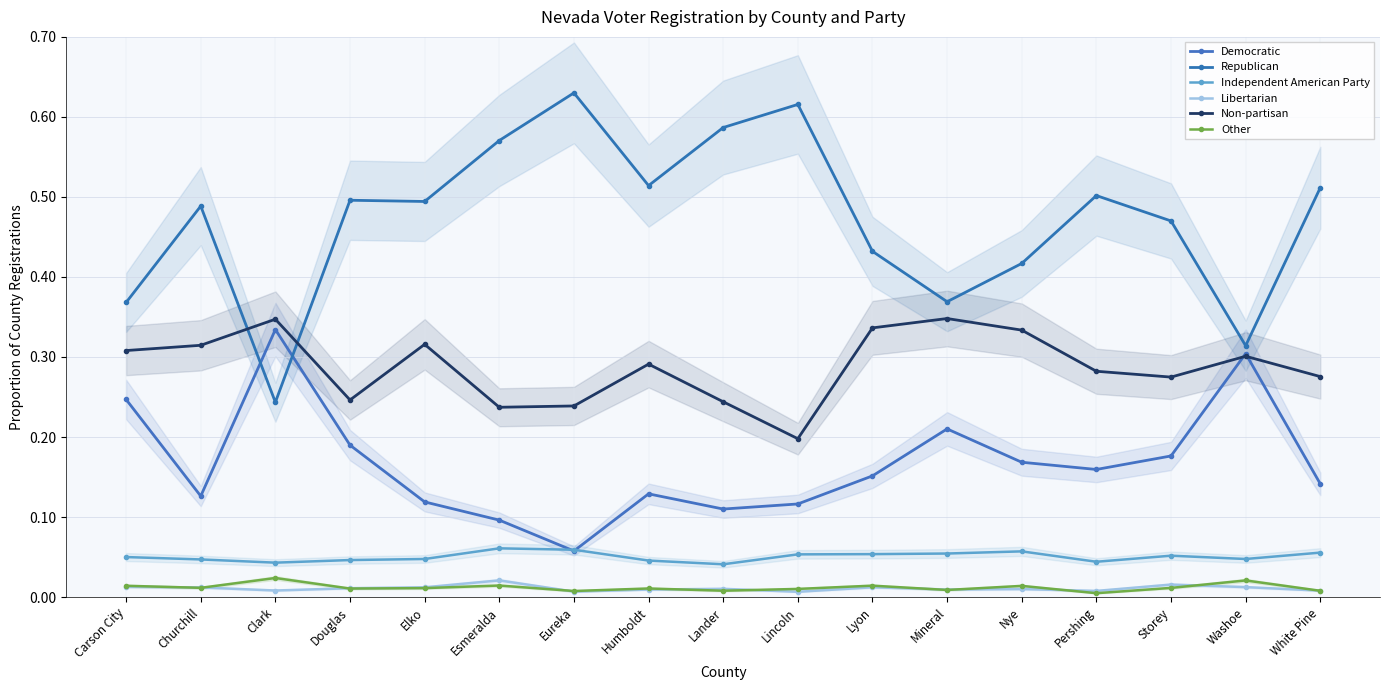

Is the value of Republican at Mineral greater than the value of Libertarian at Nye?

Yes